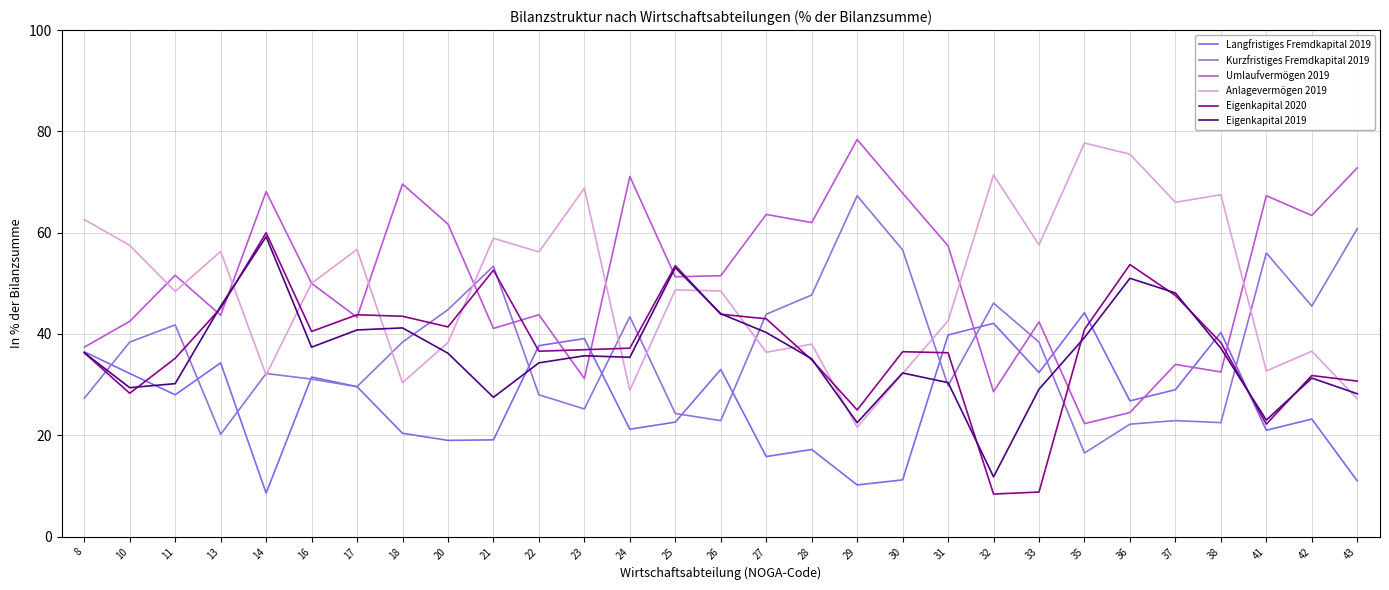

List the series in order of their peak value, lowest first.

Langfristiges Fremdkapital 2019, Eigenkapital 2019, Eigenkapital 2020, Kurzfristiges Fremdkapital 2019, Anlagevermögen 2019, Umlaufvermögen 2019